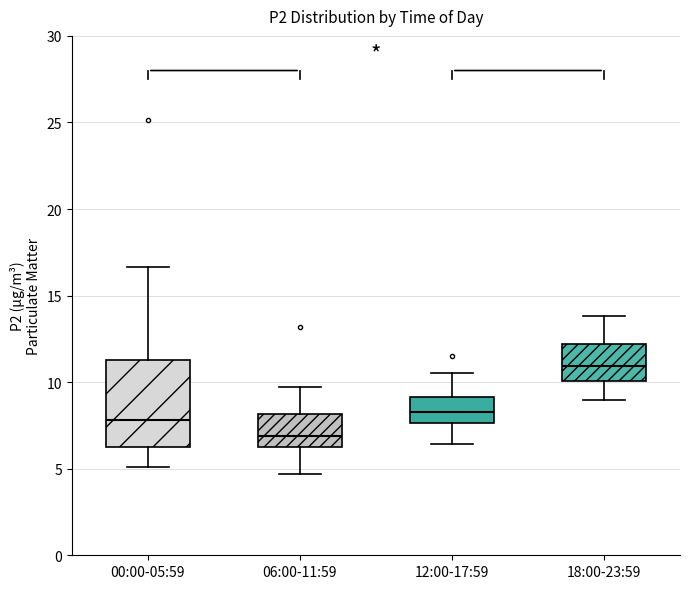

Reading left to right, transcribe this box plot: for each box, give where its median line is, the range the box spans, and where its two whiskers end, as read against the y-axis. The values are not printed on the chart, so give them approximately, as read against the axis.

00:00-05:59: median 8.0, box 6.5 to 11.5, whiskers 5.0 to 16.5
06:00-11:59: median 7.0, box 6.5 to 8.0, whiskers 4.5 to 9.5
12:00-17:59: median 8.5, box 7.5 to 9.0, whiskers 6.5 to 10.5
18:00-23:59: median 11.0, box 10.0 to 12.0, whiskers 9.0 to 14.0